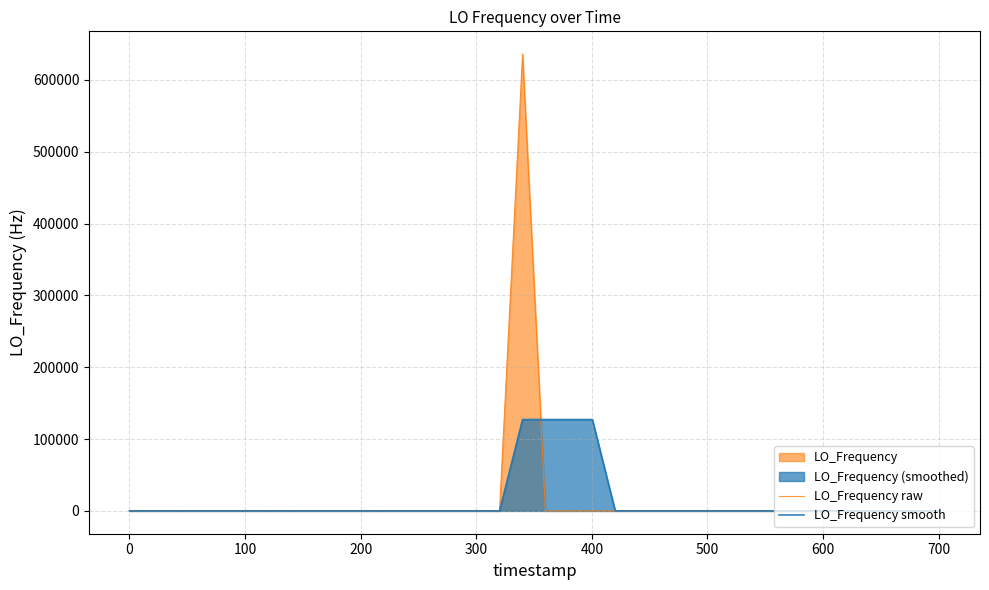

True or false: LO_Frequency smooth has more than 2 interior local peaks.

True